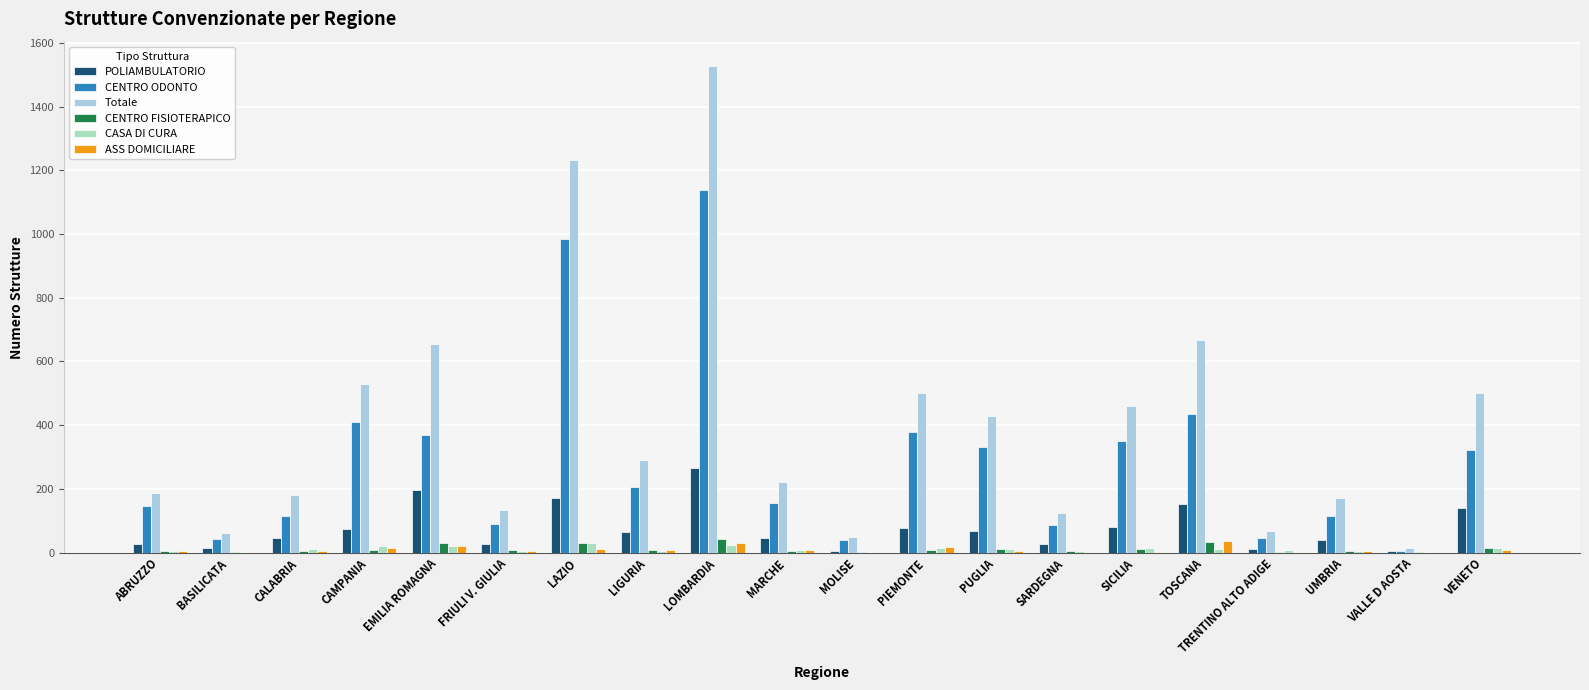

At which category is the sum across all series the highest?

LOMBARDIA